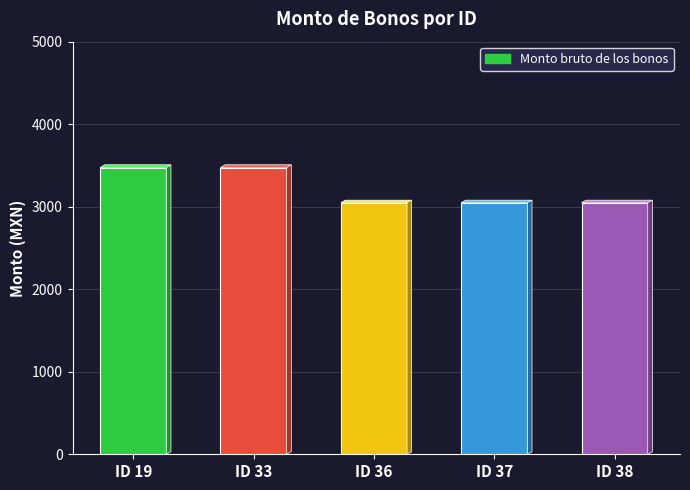

What is the average value?

3220